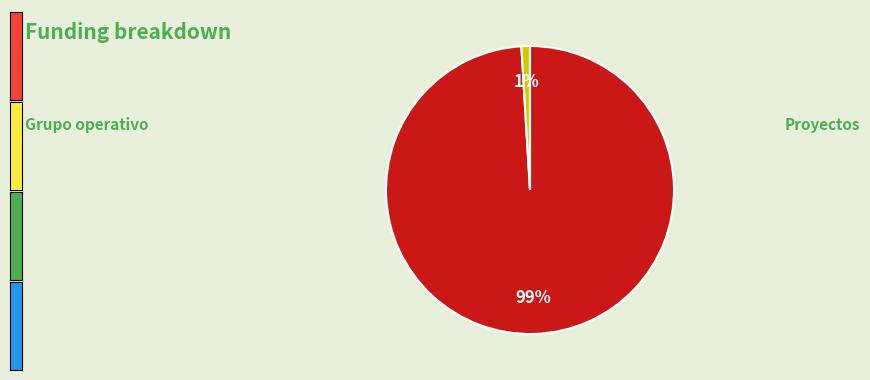

Does any single category account for the majority?

Yes